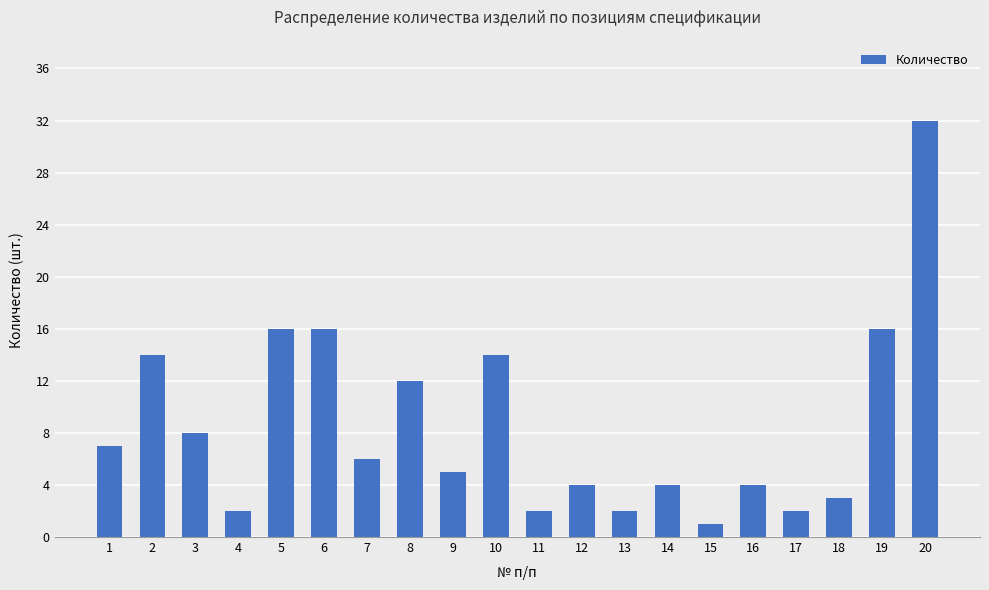

What is the difference between the maximum and minimum values?

31